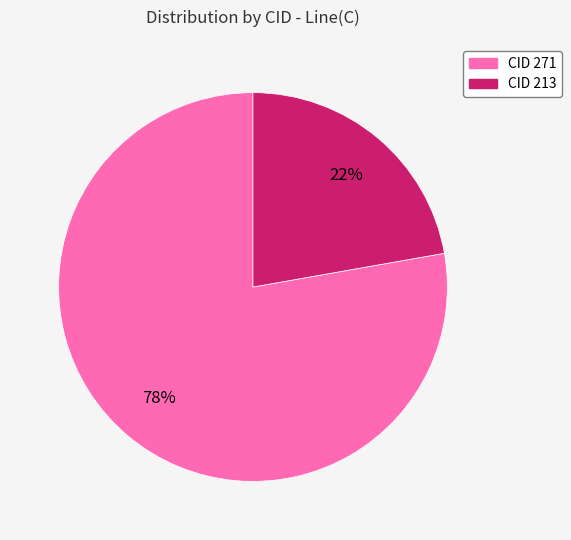

True or false: CID 213 accounts for 22% of the total.

True